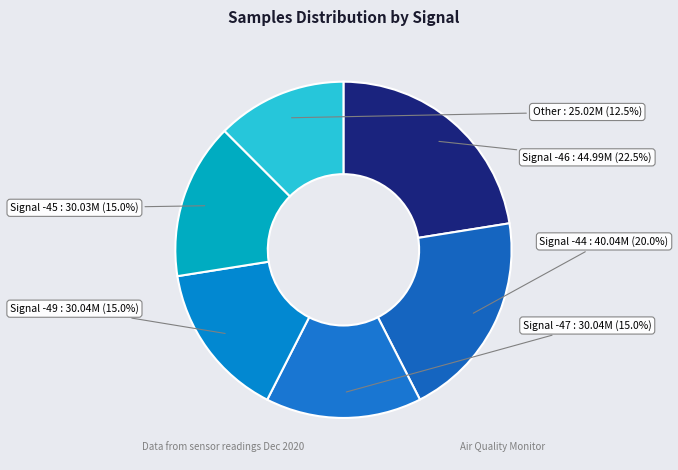

What portion of the pie excludes Signal -49?

85.0%